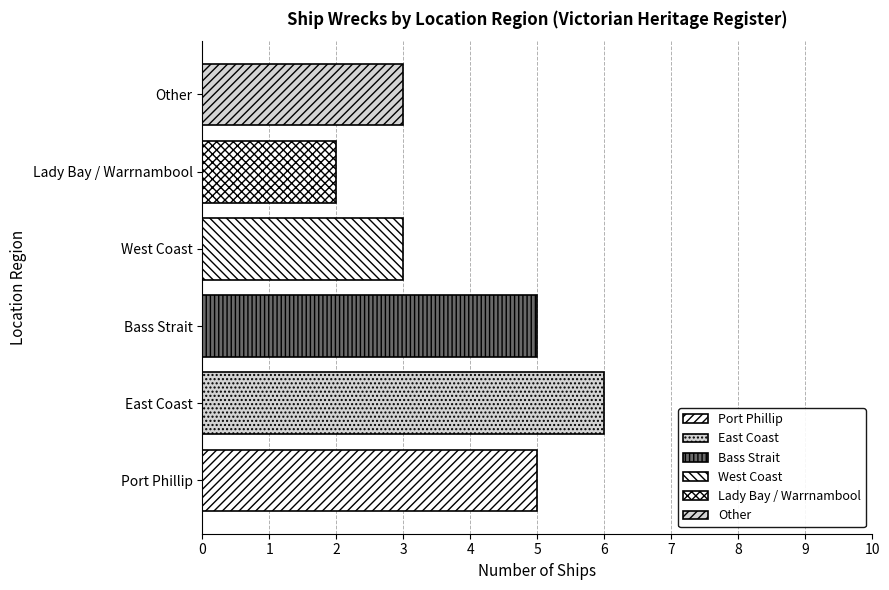

What is the label of the 3rd bar from the left?

Bass Strait